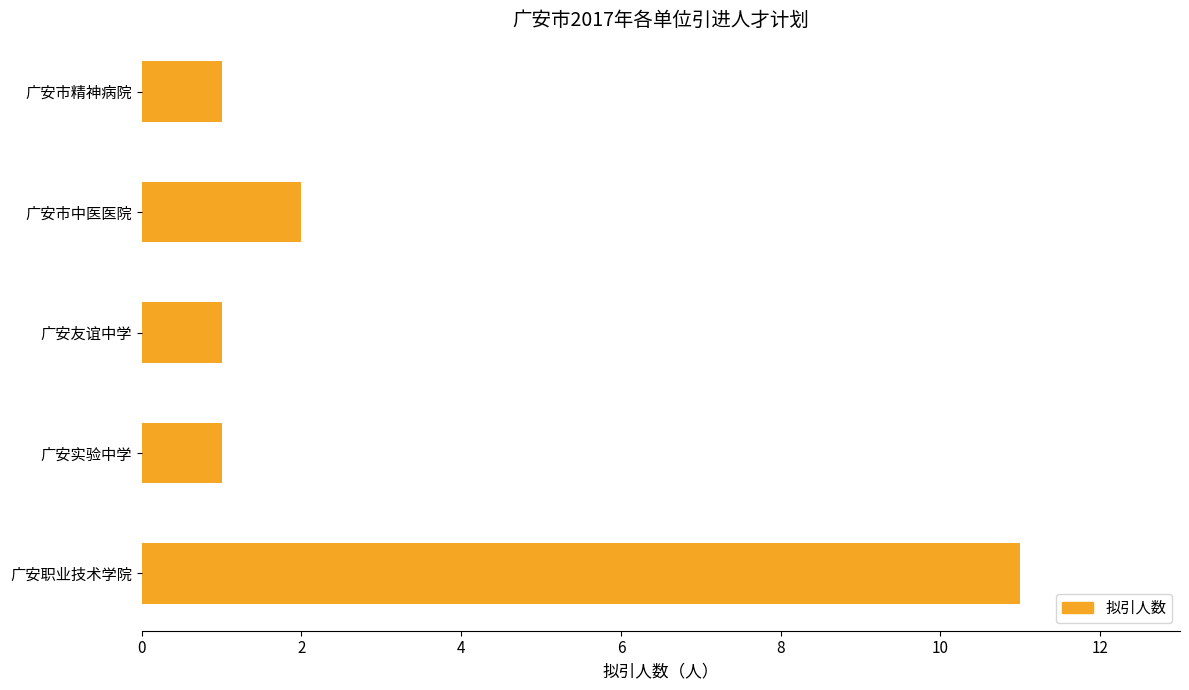

Which has a higher value, 广安友谊中学 or 广安市中医医院?

广安市中医医院